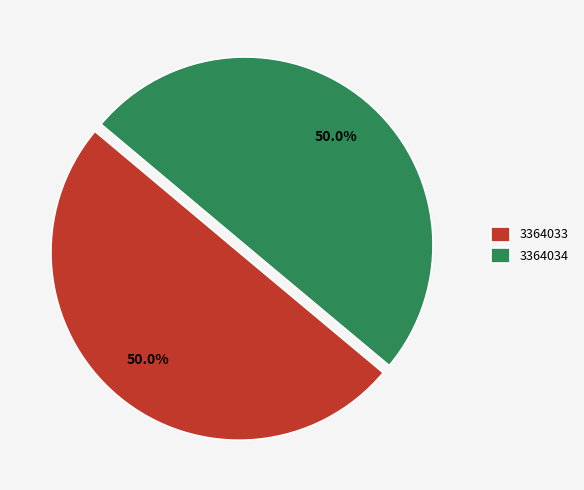

True or false: 3364033 accounts for 59% of the total.

False